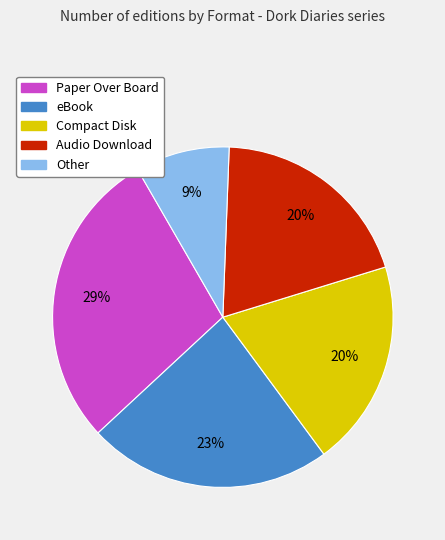

To the nearest percent, what is the average slice percentage?

20%